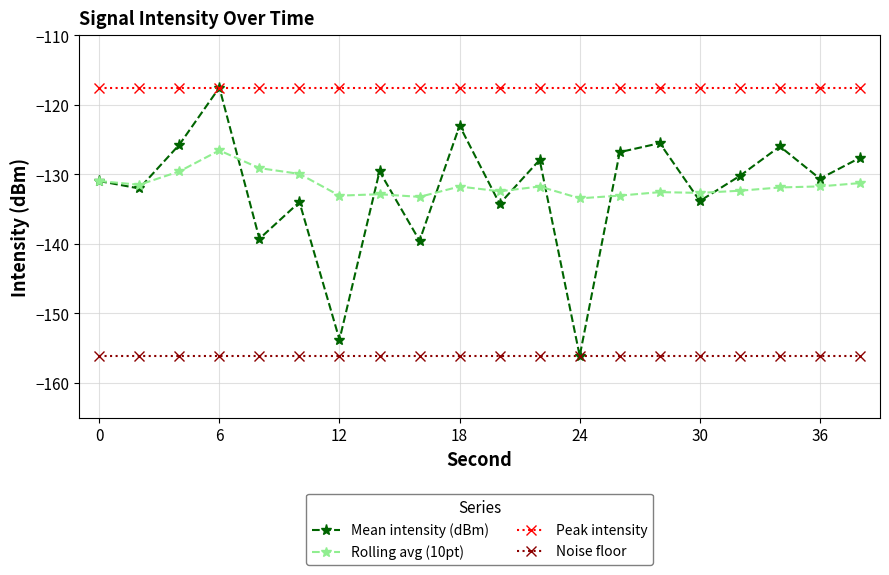

What is the minimum value for Rolling avg (10pt)?

-133.4